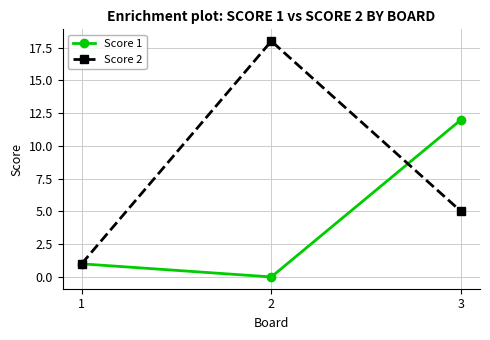

At 3, list the series in order from smallest to largest.

Score 2, Score 1